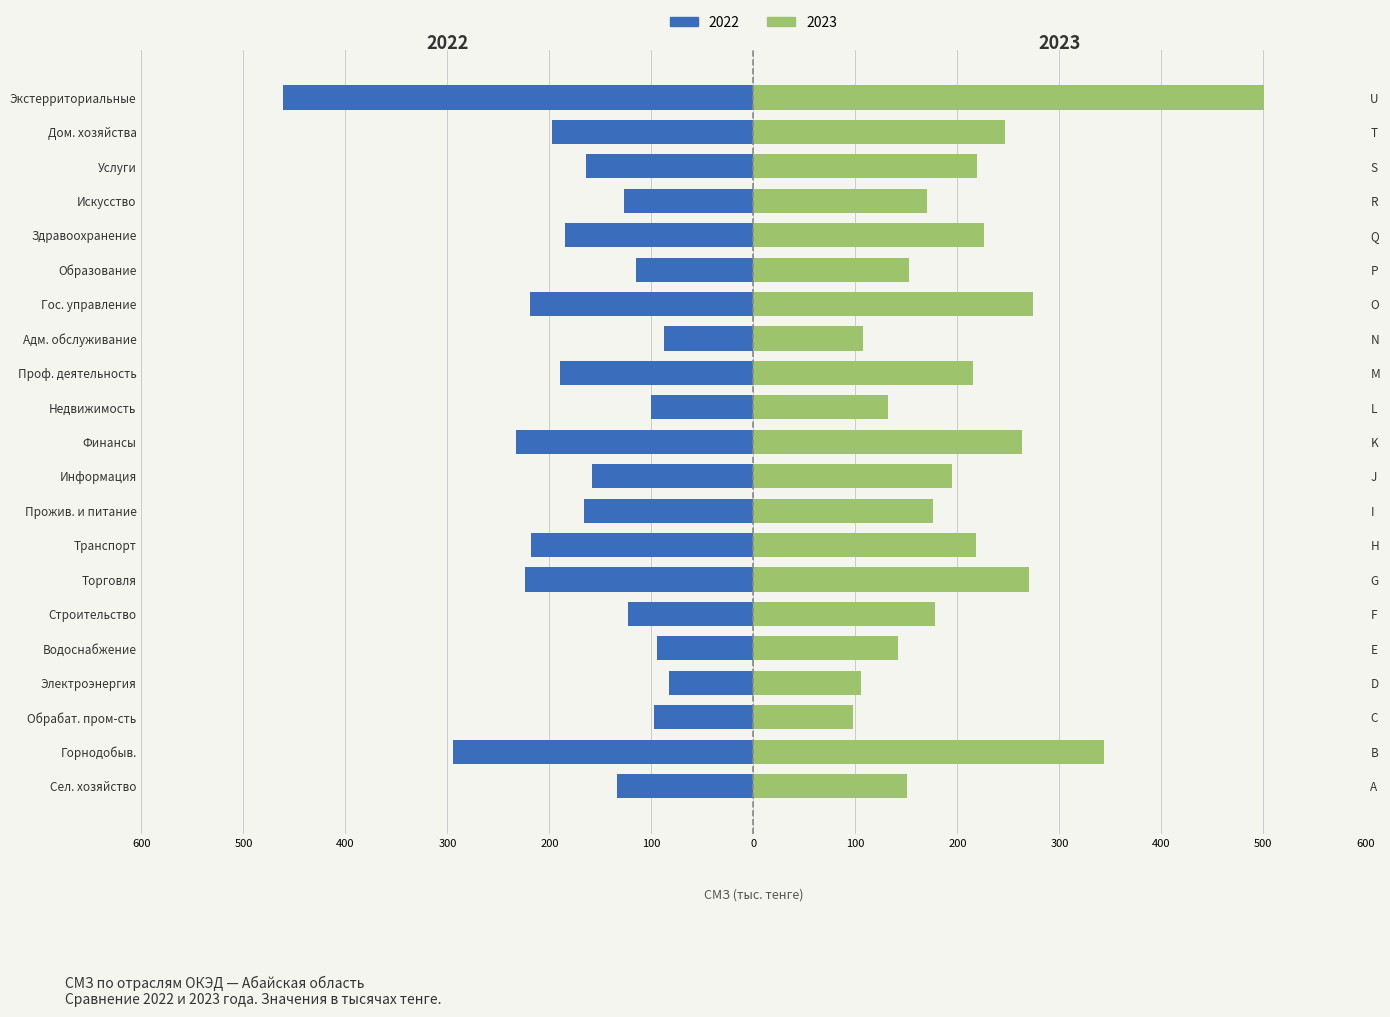

How many data points does each series have?

21